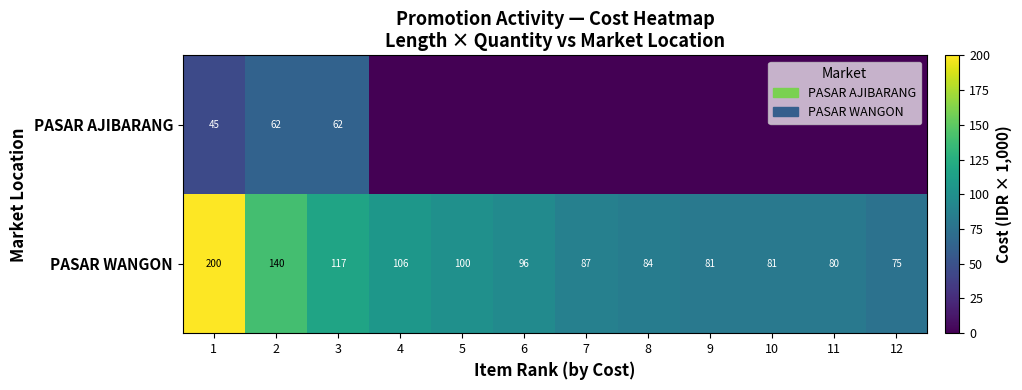

What value does the PASAR WANGON series have at 6?

96